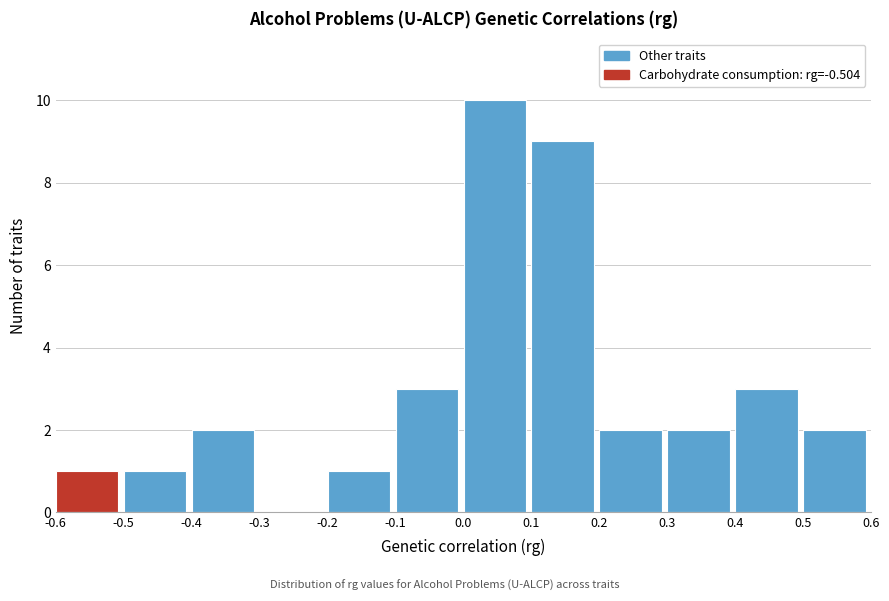

What is the height of the bar covering 0.0 to 0.1 on the x-axis? The values are not printed on the chart, so give them approximately, as read against the axis.

10